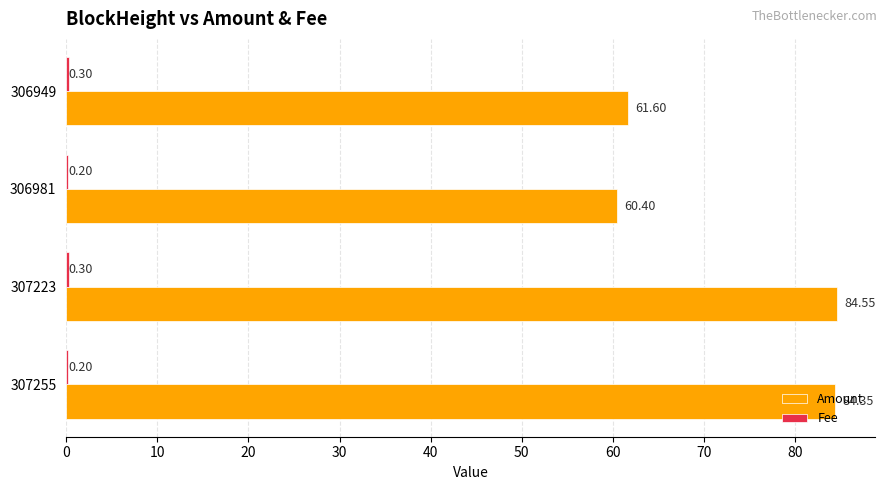

What is the sum of all Amount values?

290.9